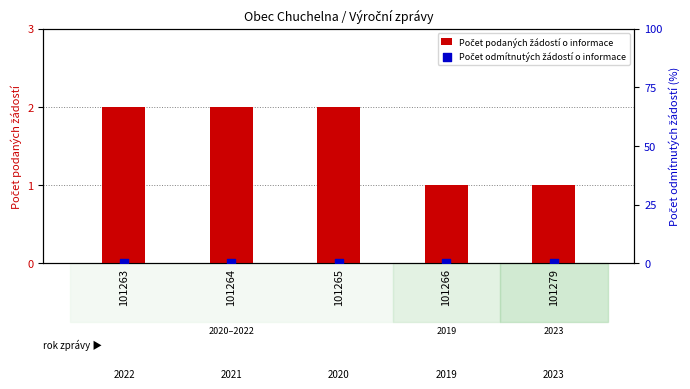

At how many categories does at least one series exceed 0?

5